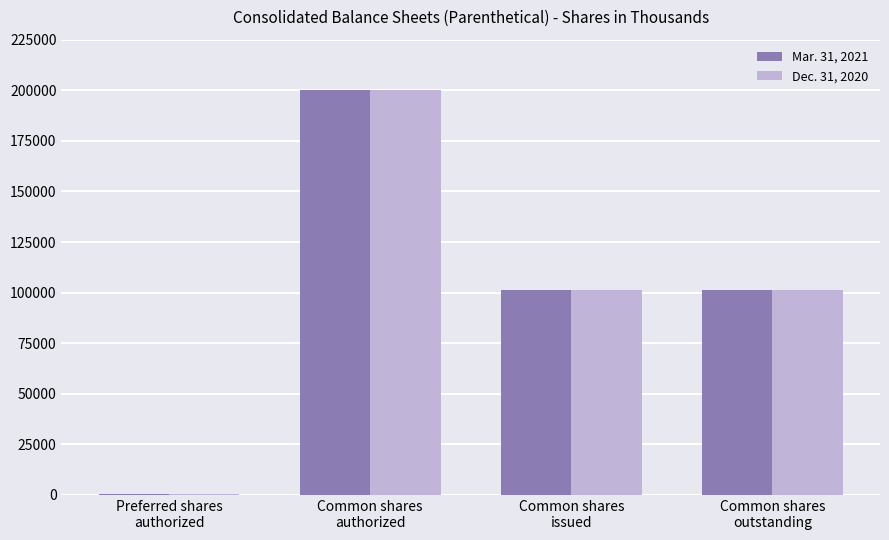

The Mar. 31, 2021 series shows 101408 at Common shares
outstanding. True or false?

True